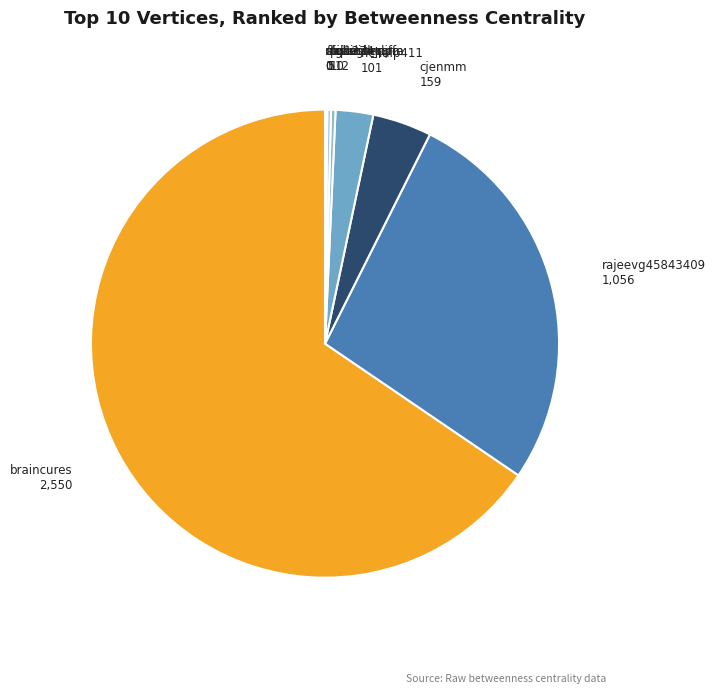

Which category has the biggest portion of the pie?

braincures